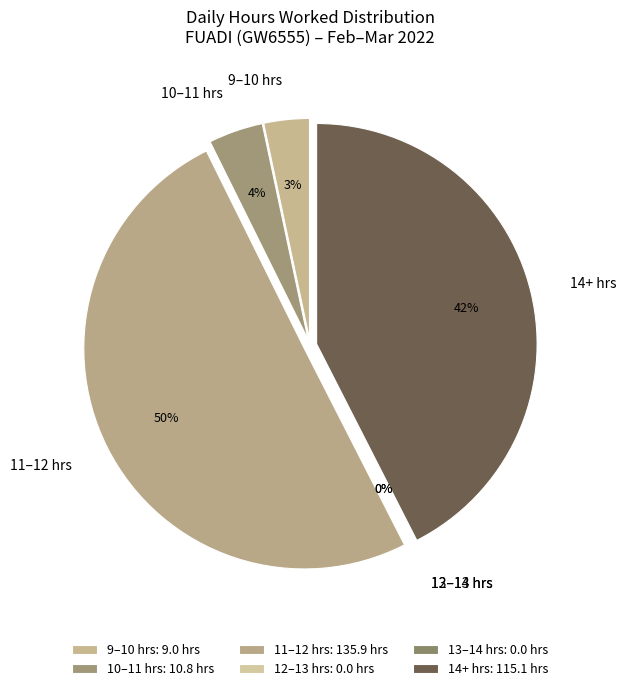

The 10-Thu slice represents 1% of the pie. True or false?

False